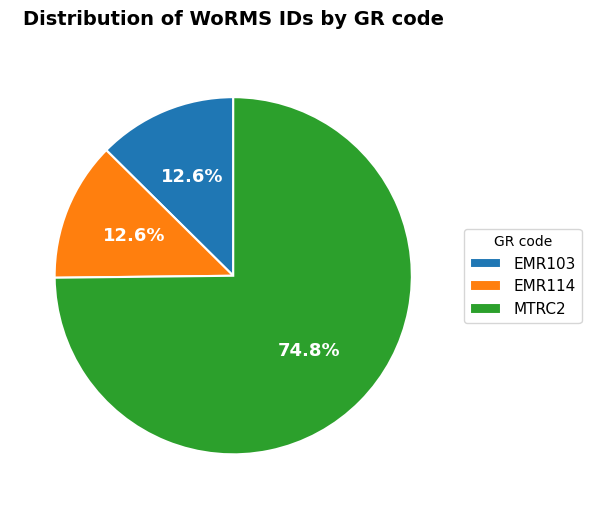

True or false: EMR114 accounts for 13% of the total.

True